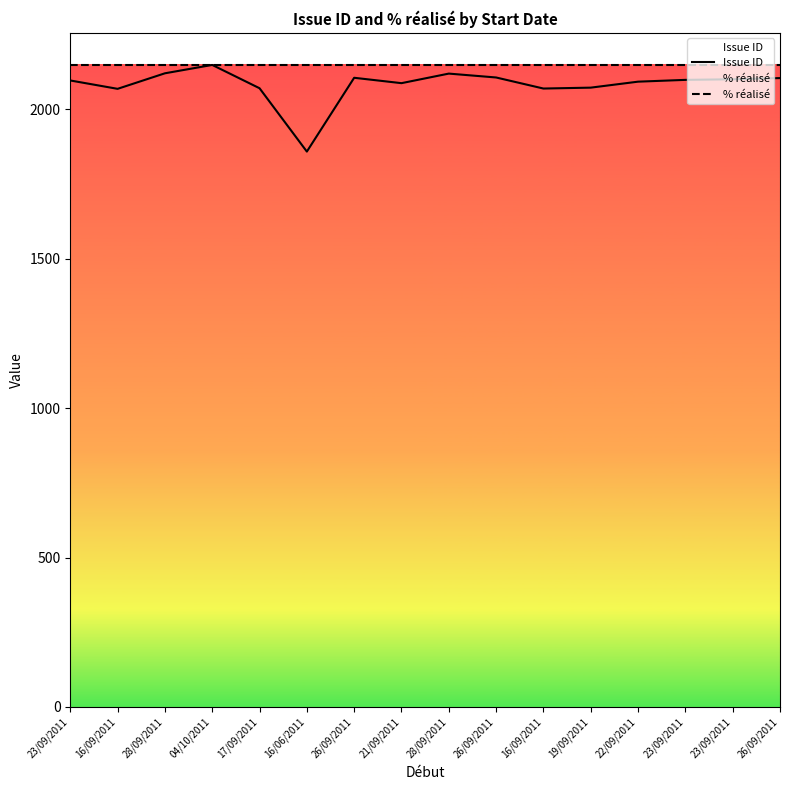

True or false: % réalisé and Issue ID intersect in this chart.

False